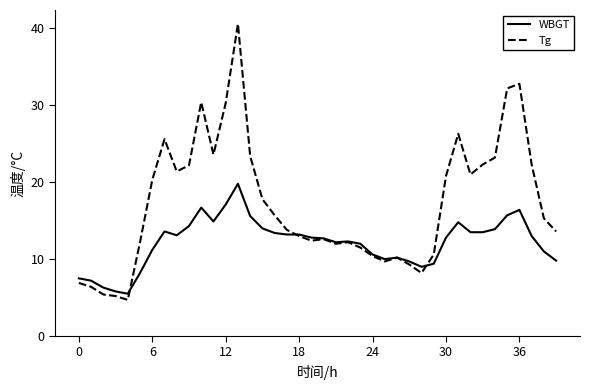

True or false: WBGT and Tg cross at least once.

True